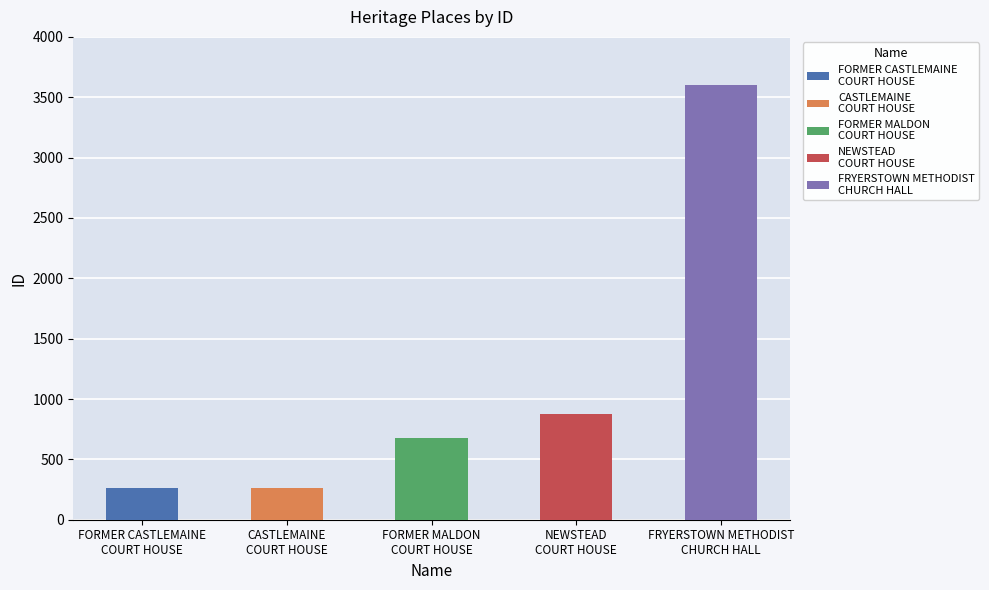

How many data points are less than 673?

2